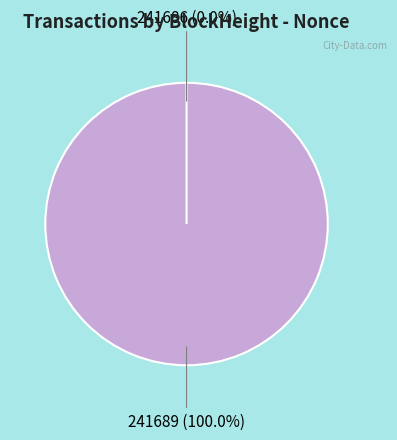

What is the largest slice in the pie chart?

241689